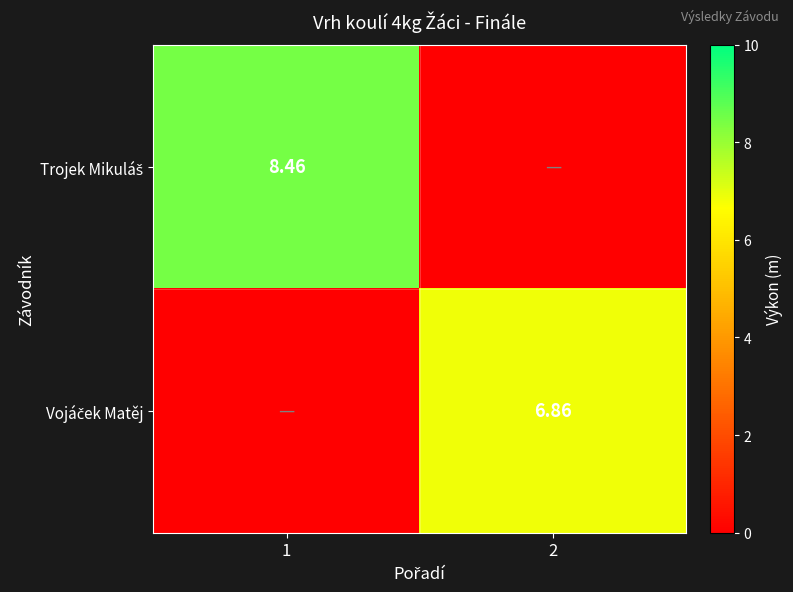

What is the sum of all Vojáček Matěj values?

6.9